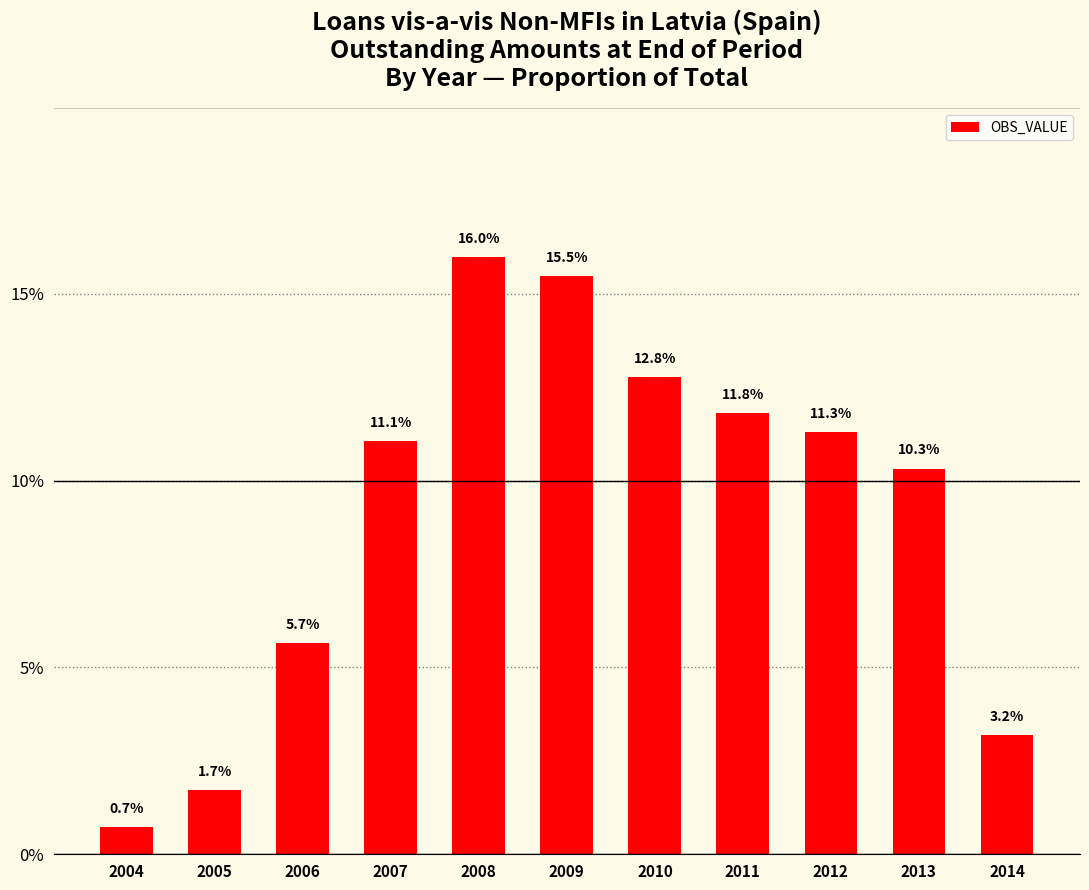

The chart shows a value of 9.1 at 2009. True or false?

False